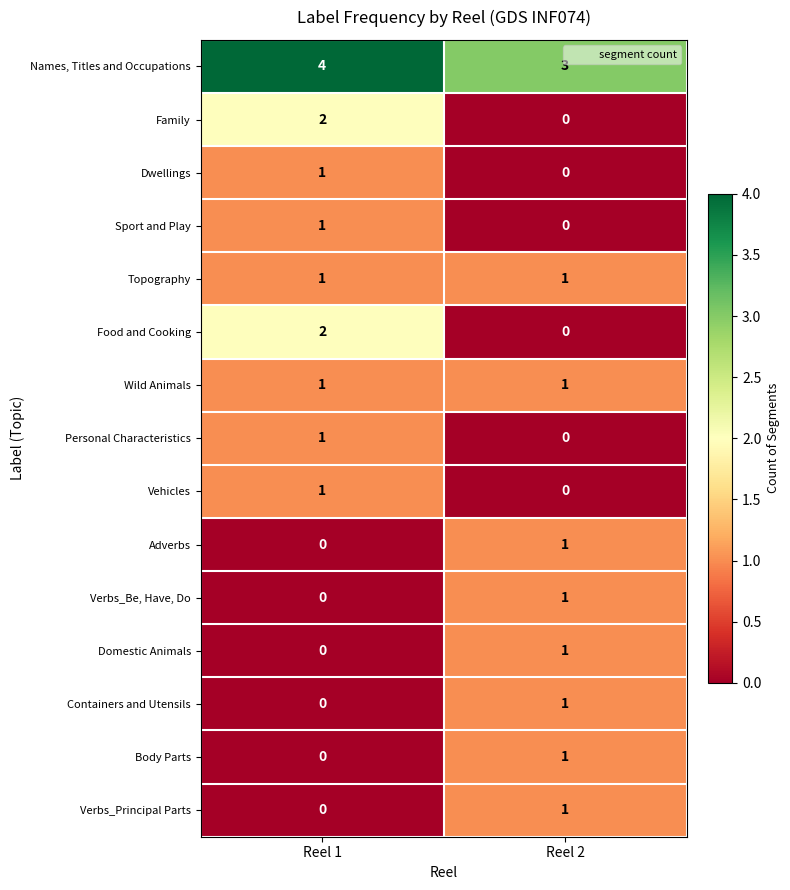

At which category is the sum across all series the highest?

Reel 1